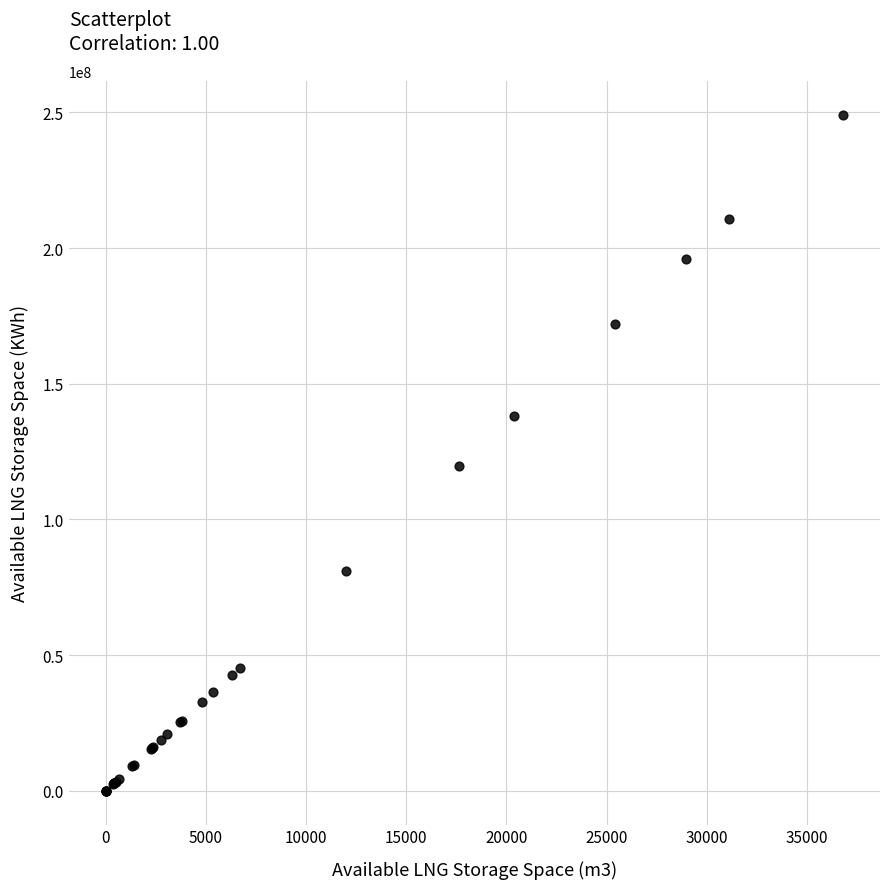

What Y value in the scatter plot is closest to 124545286?

119508140